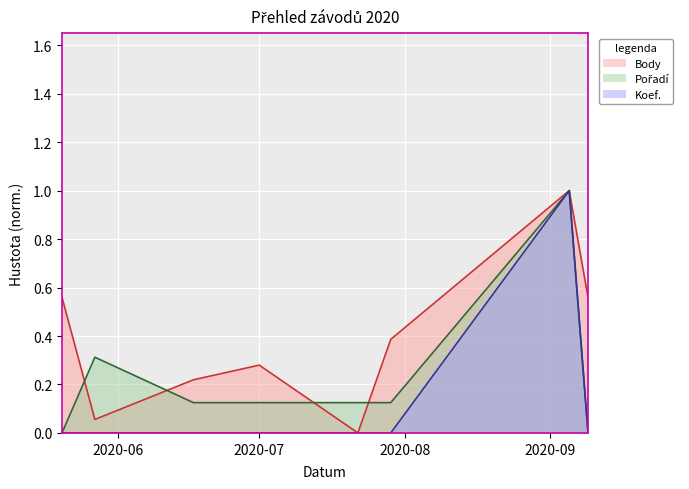

The value of Body at 2020-06-17 is 0.4. True or false?

False